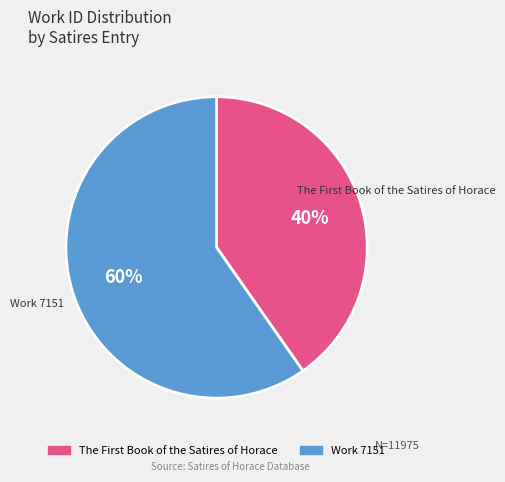

True or false: Work 7151 accounts for 60% of the total.

True